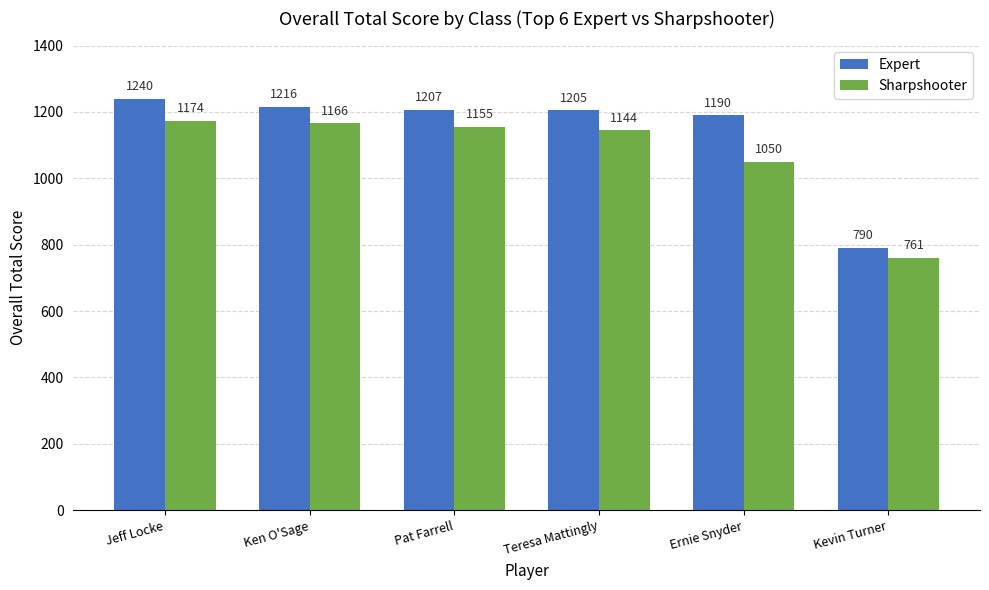

What is the smallest value displayed?

761